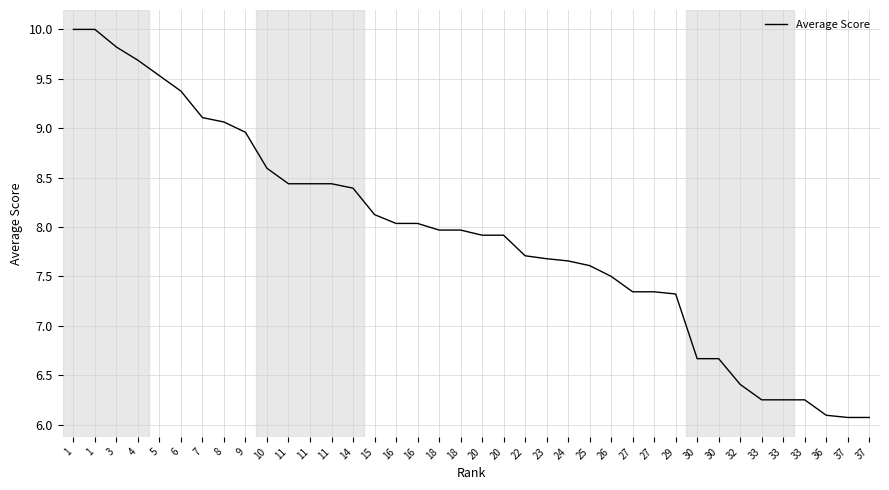

Between 29 and 25, which is larger?

25